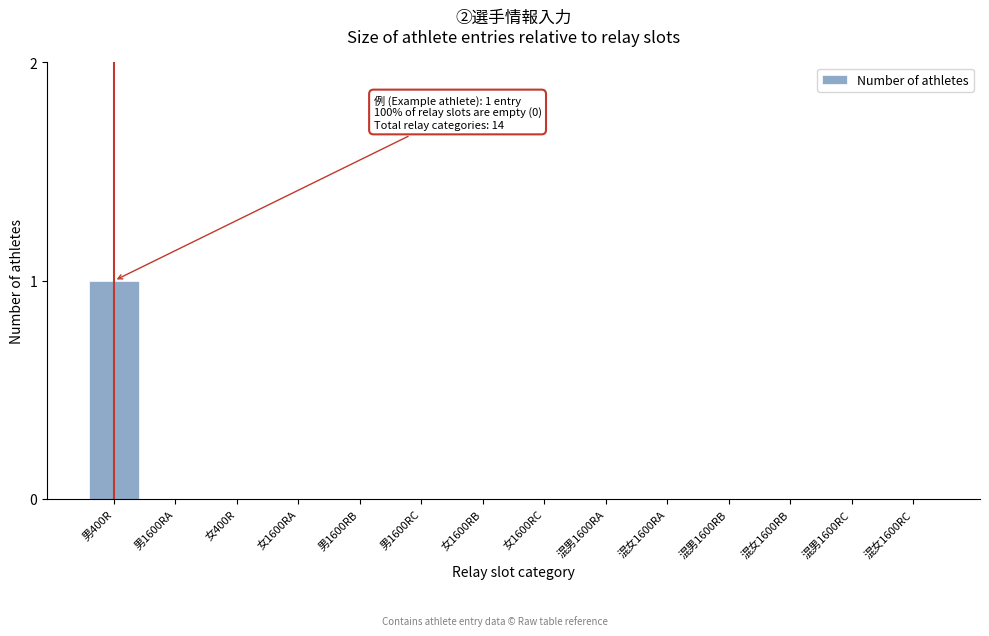

Reading right to left, what are all the values shown in this chart?

混女1600RC=0	混男1600RC=0	混女1600RB=0	混男1600RB=0	混女1600RA=0	混男1600RA=0	女1600RC=0	女1600RB=0	男1600RC=0	男1600RB=0	女1600RA=0	女400R=0	男1600RA=0	男400R=1